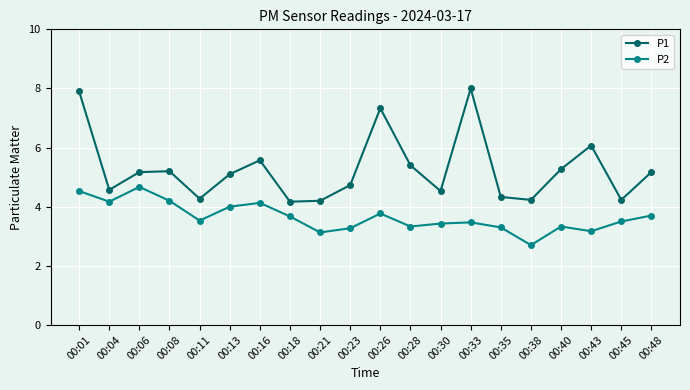

Does the chart display data point markers on the line(s)?

Yes